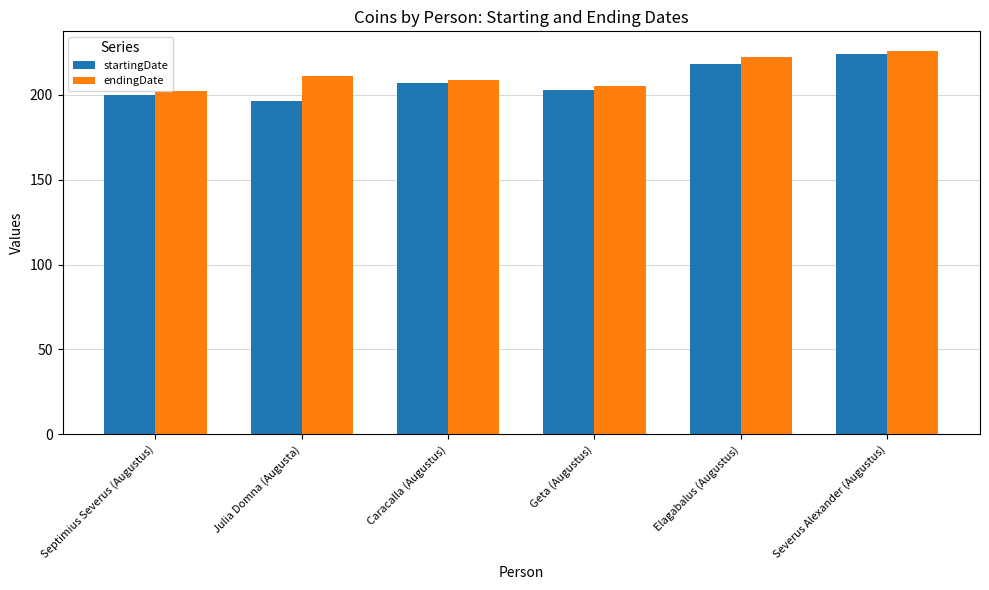

What is the label of the 6th bar from the left?

Severus Alexander (Augustus)